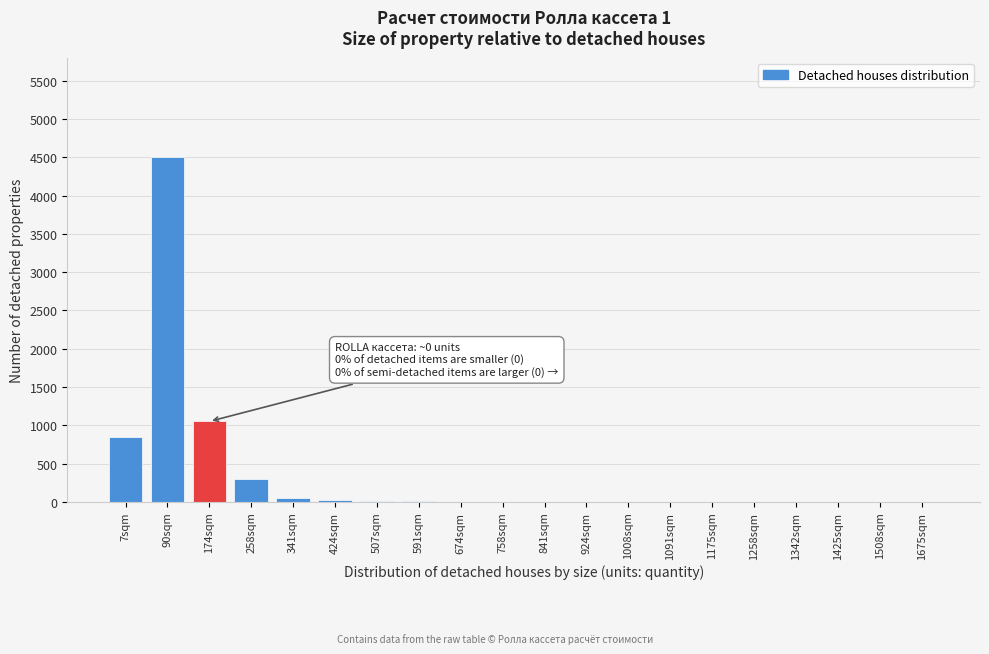

At which label is the value closest to 2250?

174sqm